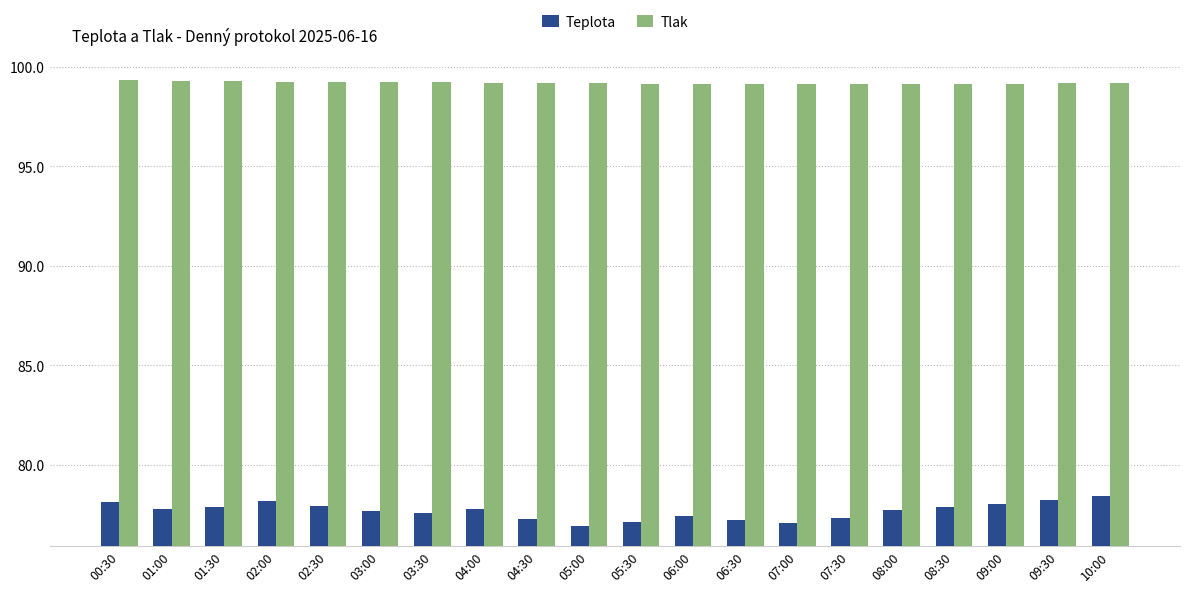

Which series has the widest spread of values?

Teplota